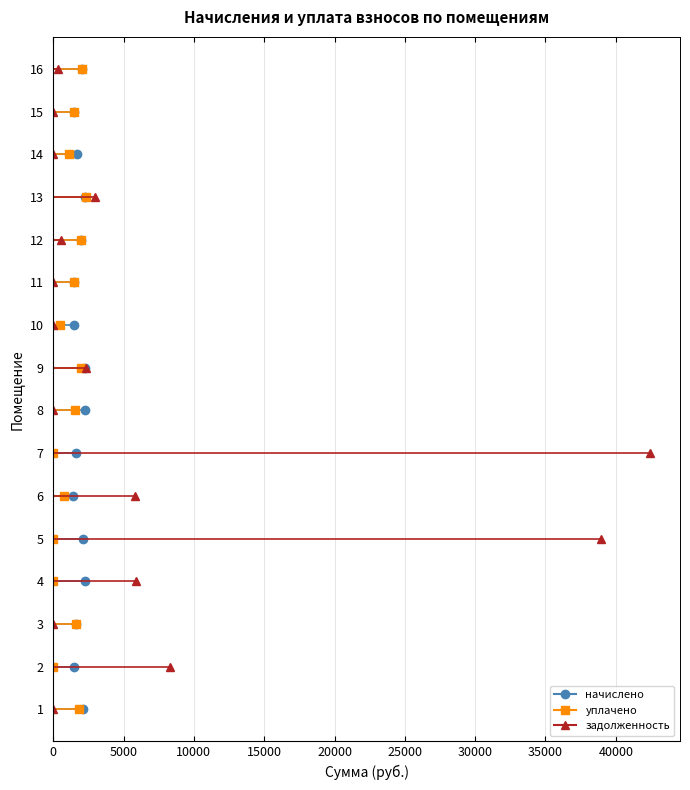

What is the total value across all series at 15?

2925.5